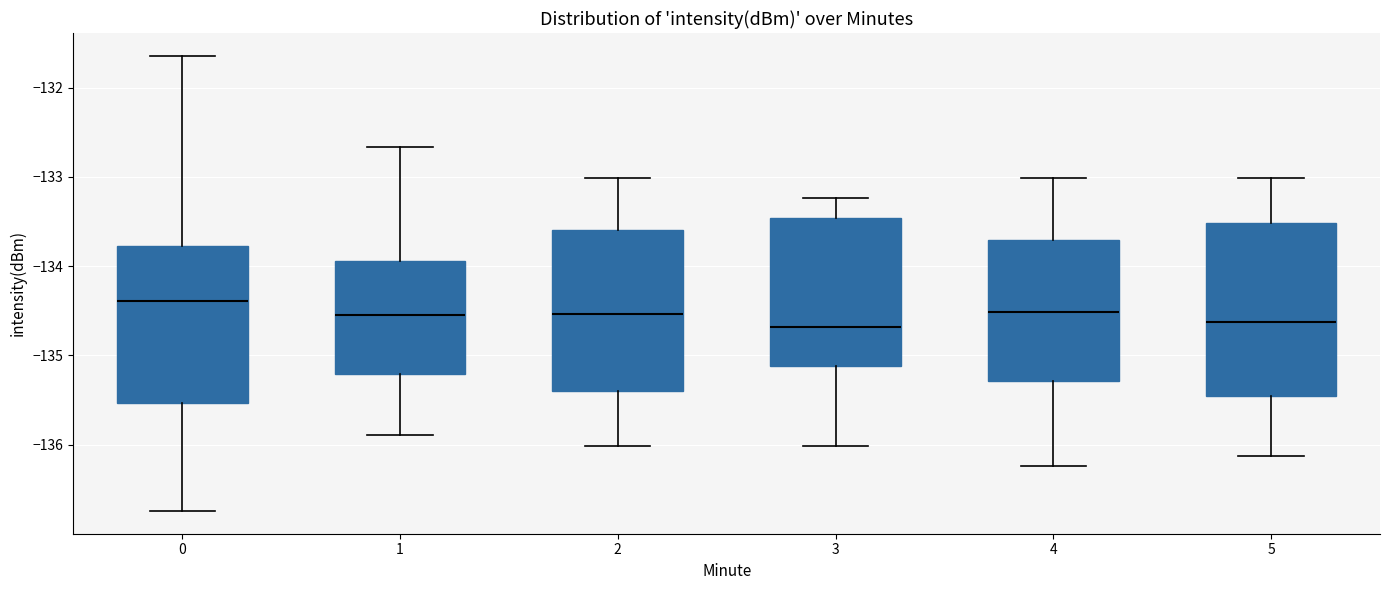

Comparing the boxes themselves (not the whiskers), which one is the tallest?

5